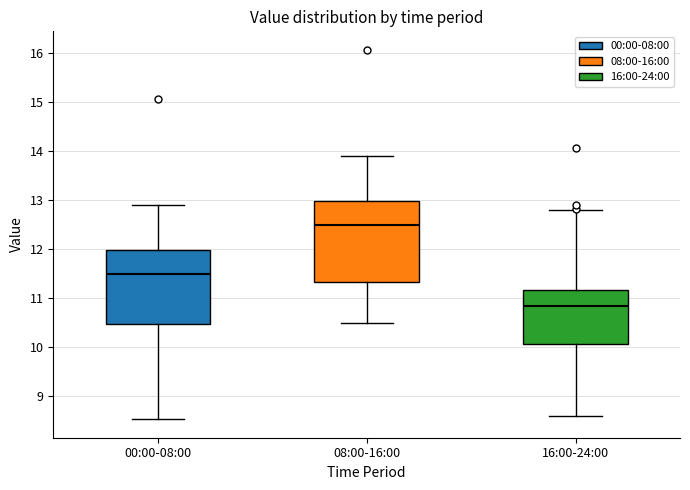

Where does the upper whisker of the box for 08:00-16:00 end on the y-axis? The values are not printed on the chart, so give them approximately, as read against the axis.

13.9